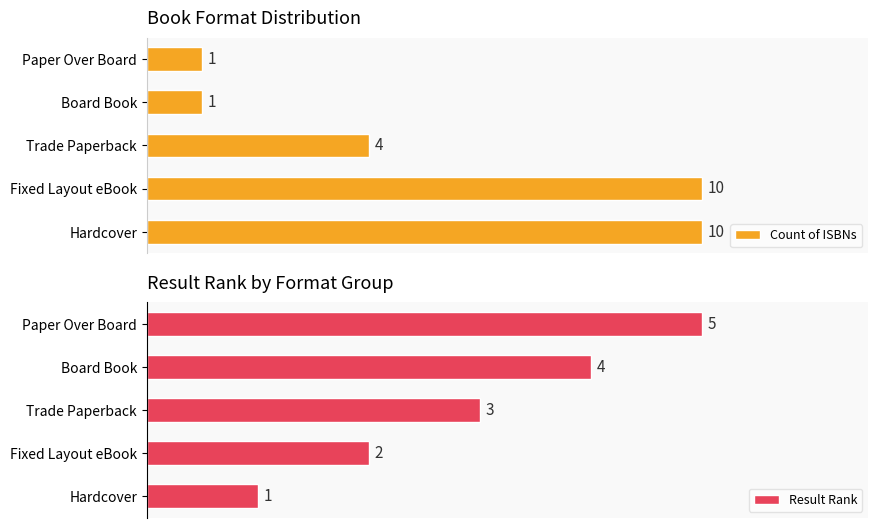

Rank the categories by Result Rank value from lowest to highest.

Hardcover, Fixed Layout eBook, Trade Paperback, Board Book, Paper Over Board